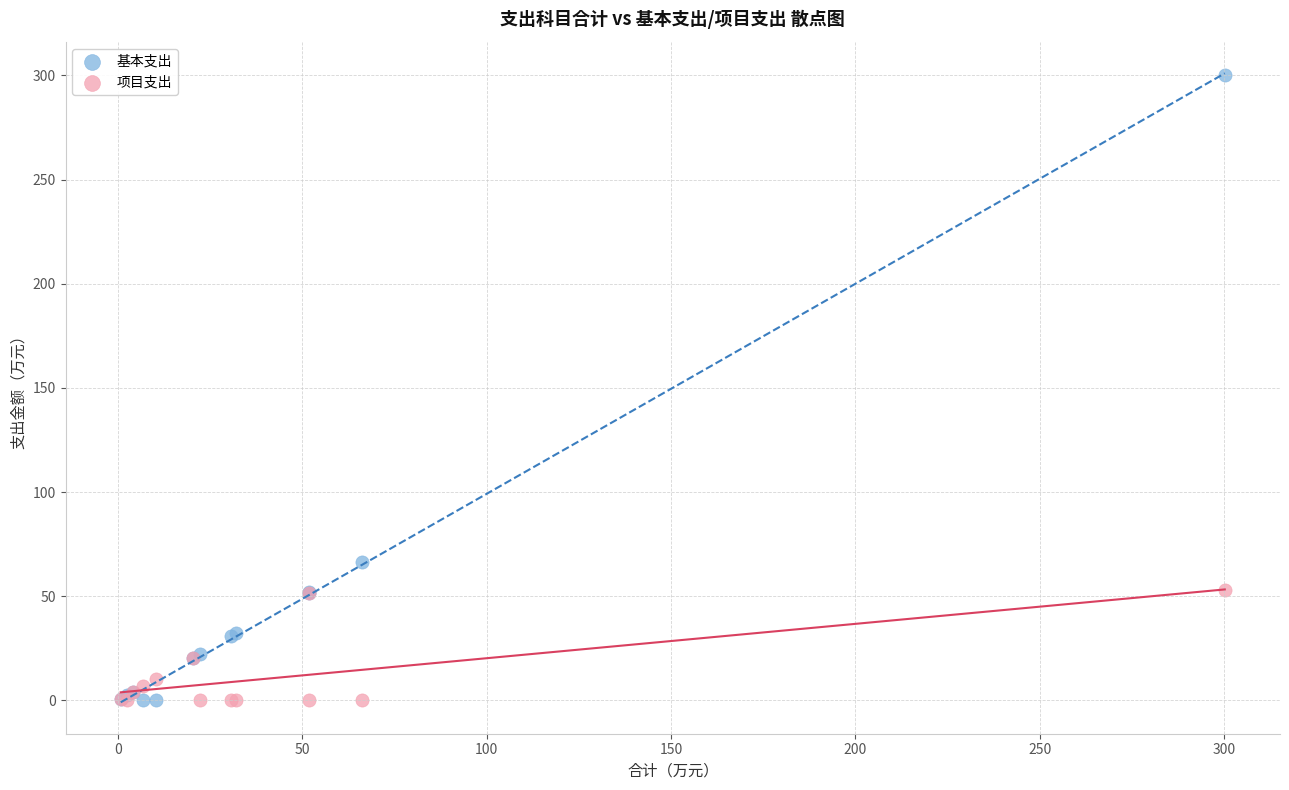

Which series reaches the maximum Y coordinate?

基本支出